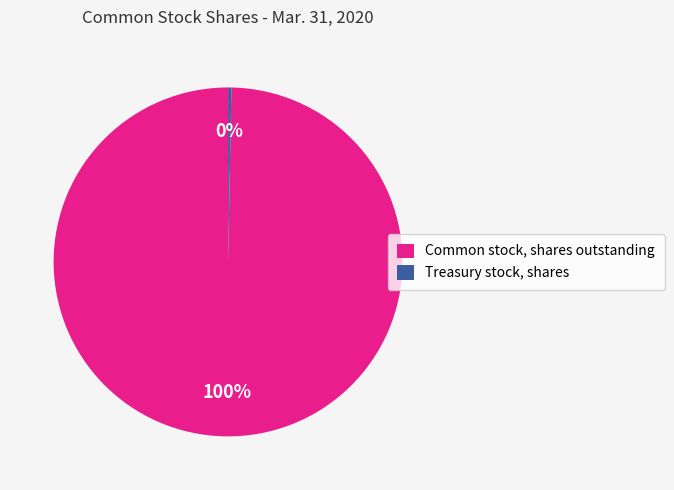

Is the sum of Treasury stock, shares and Common stock, shares outstanding greater than half?

Yes